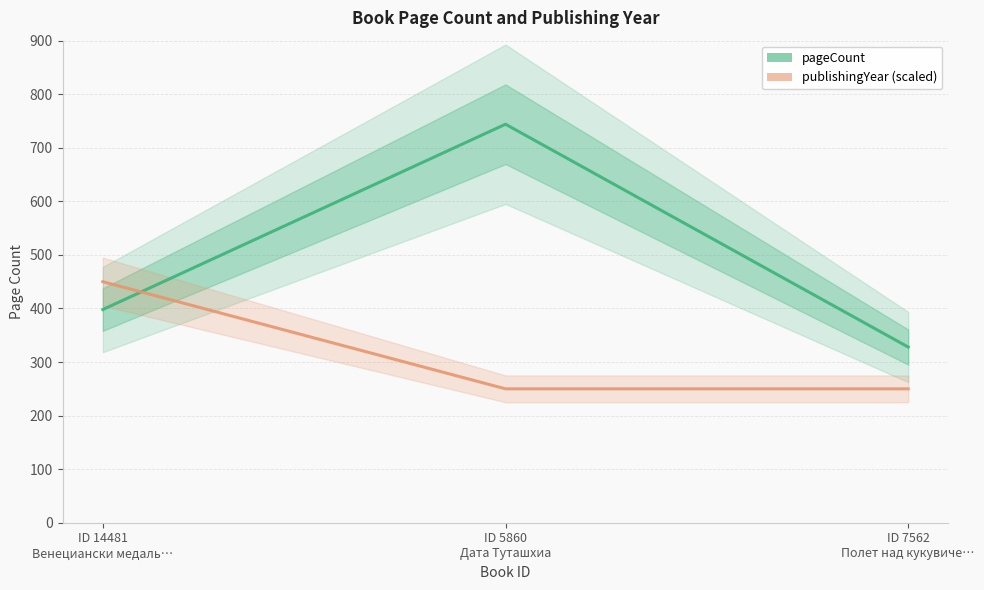

Reading right to left, transcribe all the data shown in this chart.

pageCount: 328	744	398
publishingYear: 250	250	450